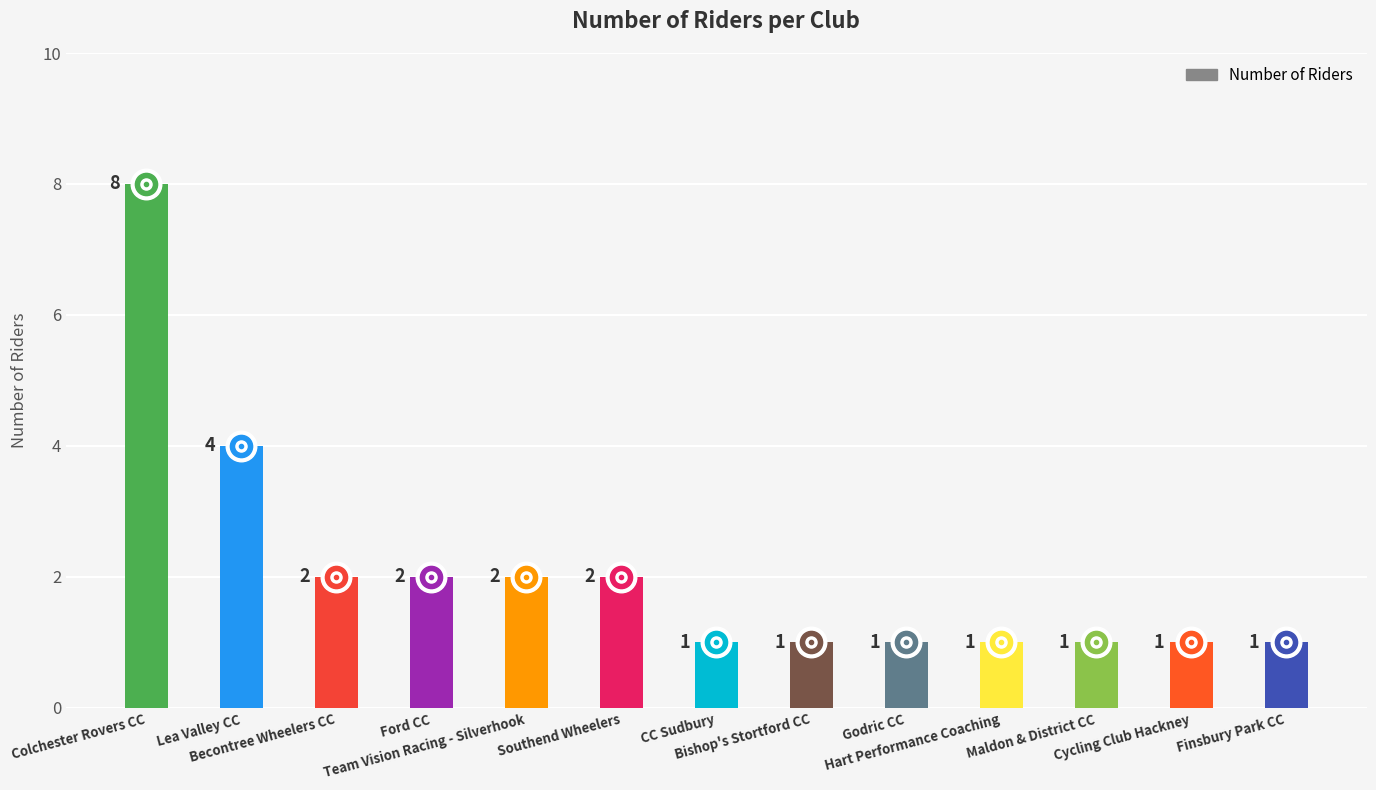

What is the label of the 10th bar from the right?

Ford CC